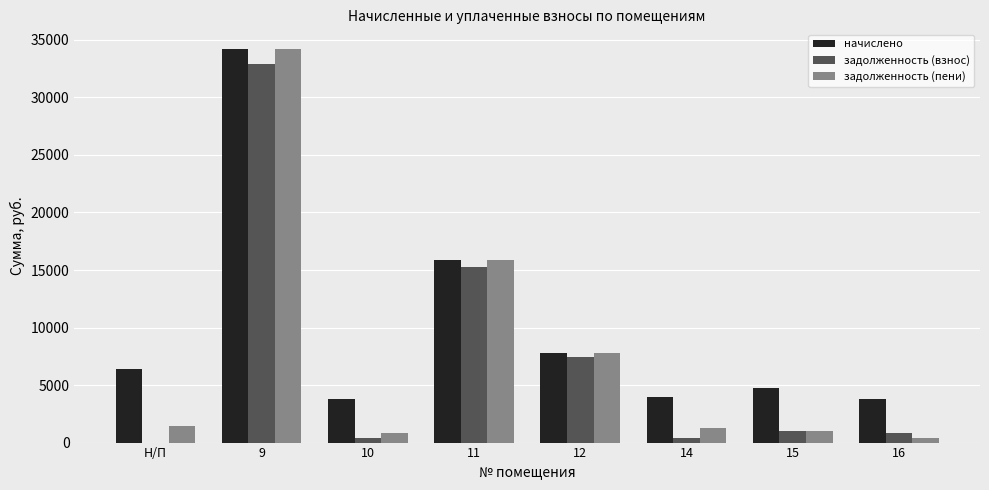

At which category is the sum across all series the highest?

9